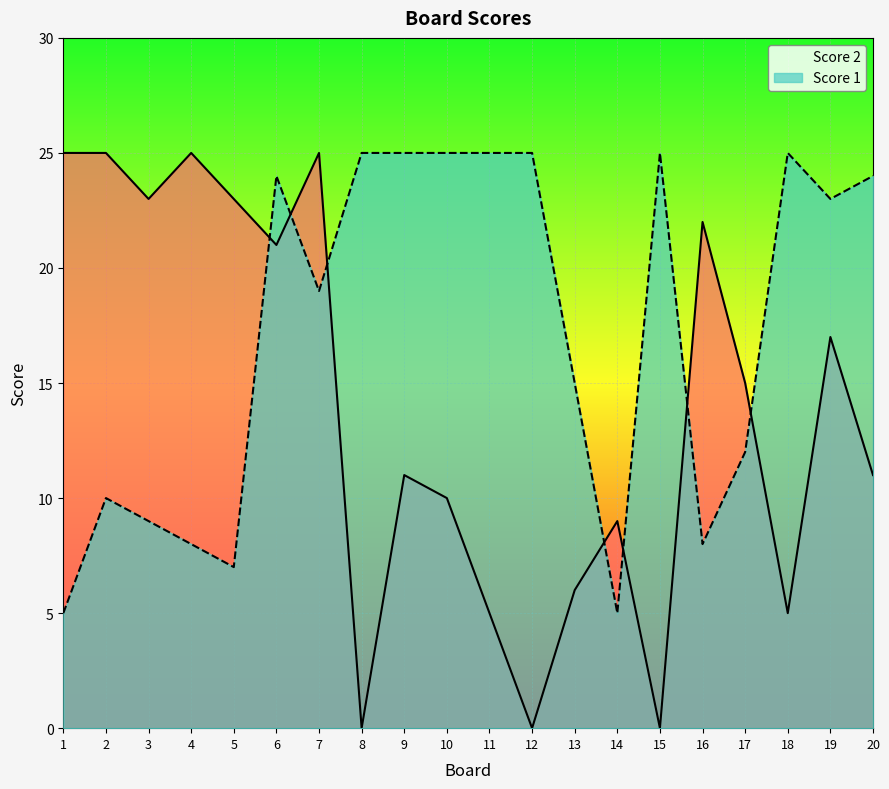

Reading left to right, list all the values displayed in this chart.

Score 2: 1=25	2=25	3=23	4=25	5=23	6=21	7=25	8=0	9=11	10=10	11=5	12=0	13=6	14=9	15=0	16=22	17=15	18=5	19=17	20=11
Score 1: 1=5	2=10	3=9	4=8	5=7	6=24	7=19	8=25	9=25	10=25	11=25	12=25	13=15	14=5	15=25	16=8	17=12	18=25	19=23	20=24